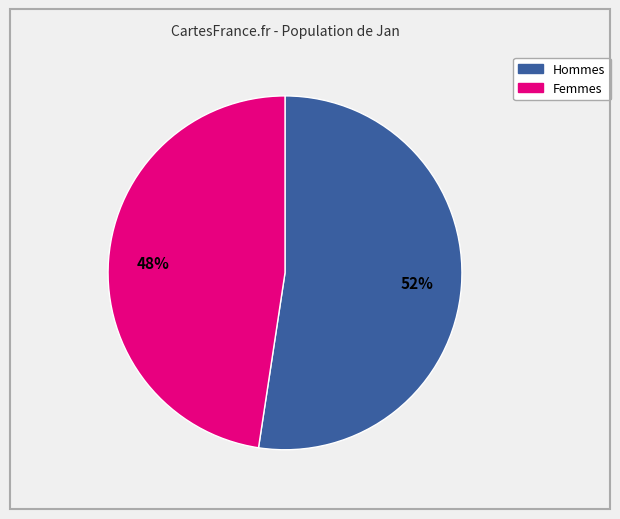

Is there any slice that represents more than half of the pie?

Yes